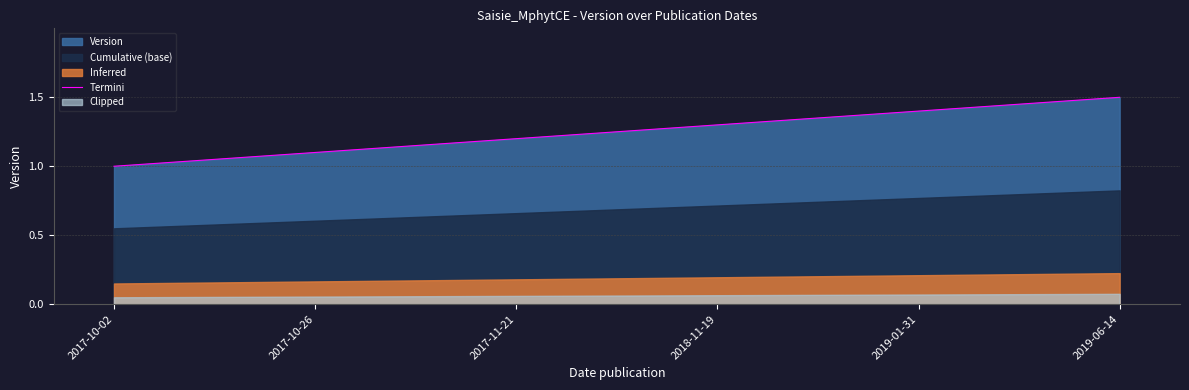

The value at 2019-06-14 is 1.5. True or false?

True